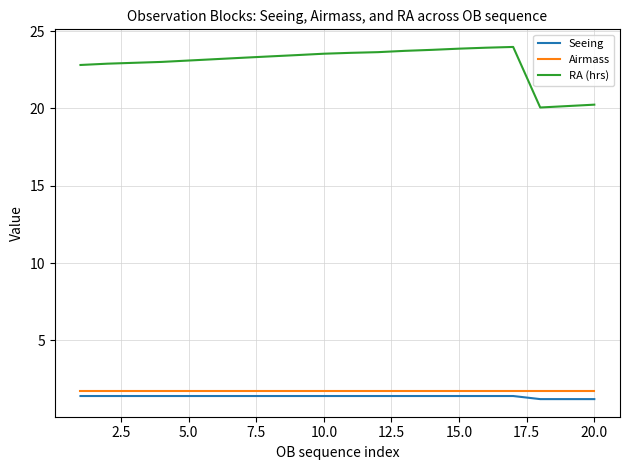

What is the smallest value displayed?

1.2